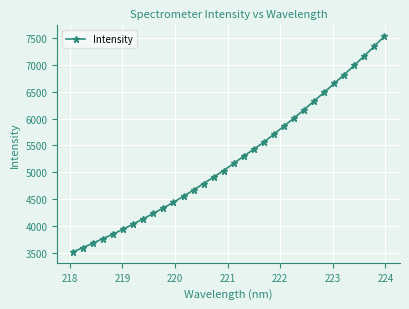

True or false: the data has more than 2 interior local peaks.

False